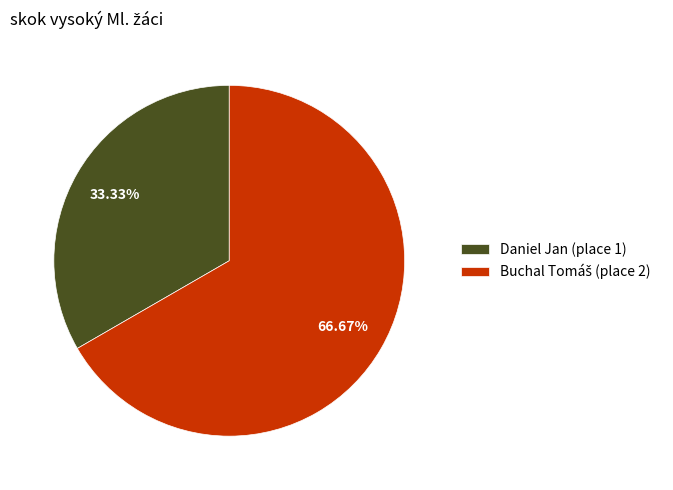

Is there any slice that represents more than half of the pie?

Yes